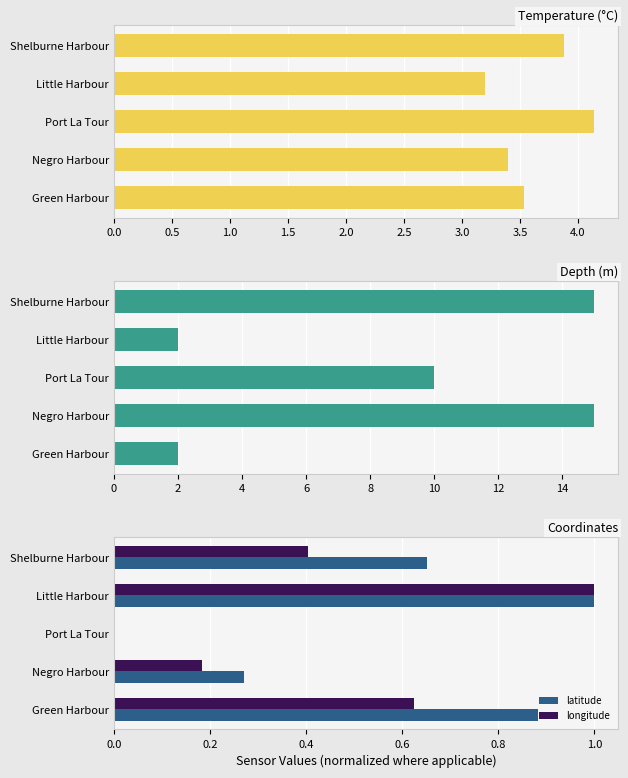

Reading left to right, extract all data points from this chart.

Temperature (°C): 3.5	3.4	4.1	3.2	3.9
depth: 2.0	15.0	10.0	2.0	15.0
latitude: 0.9	0.3	0.0	1.0	0.7
longitude: 0.6	0.2	0.0	1.0	0.4